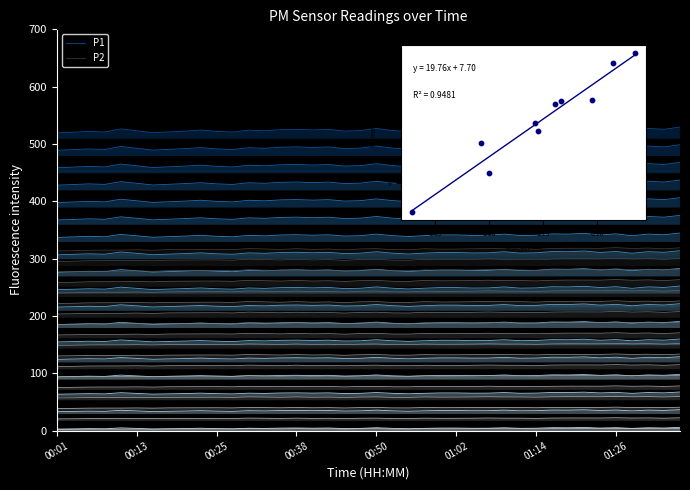

Which series reaches the maximum Y coordinate?

P1